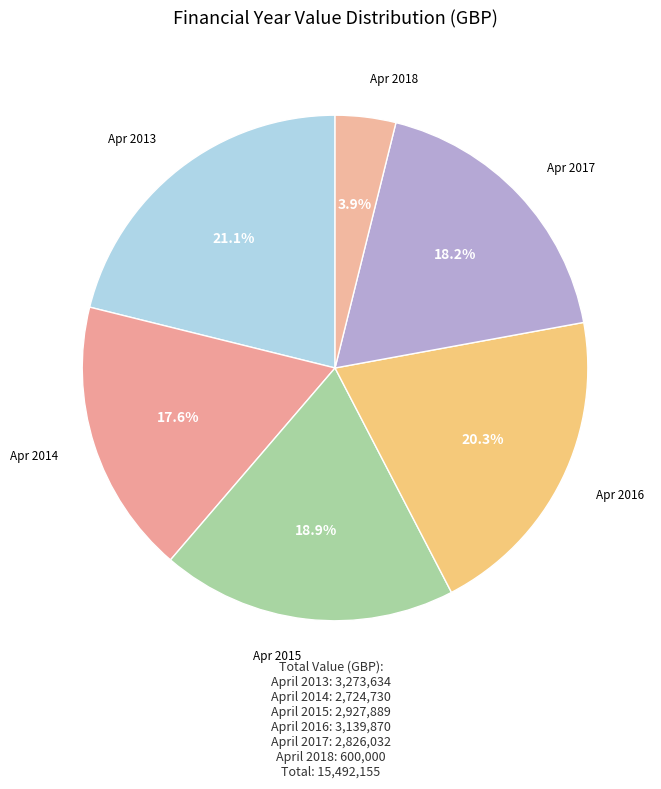

To the nearest percent, what is the difference between the largest and smallest slice percentages?

17%